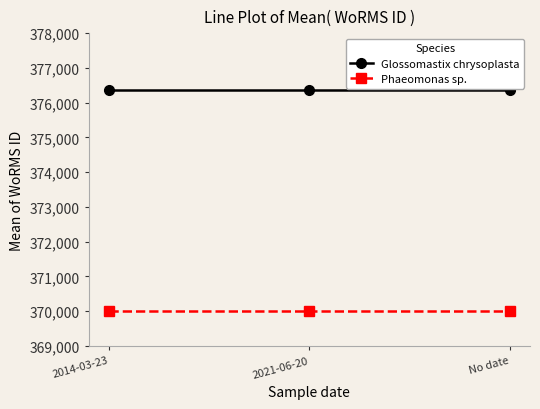

Which series has the largest total across all categories?

Glossomastix chrysoplasta